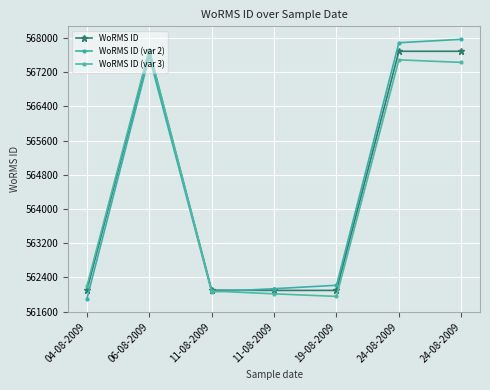

Rank the series by their maximum value, from lowest to highest.

WoRMS ID, WoRMS ID (var 3), WoRMS ID (var 2)